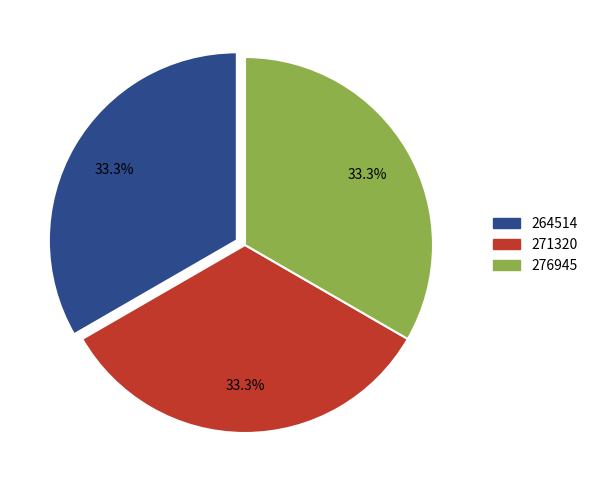

To the nearest percent, what portion does 264514 represent?

33%